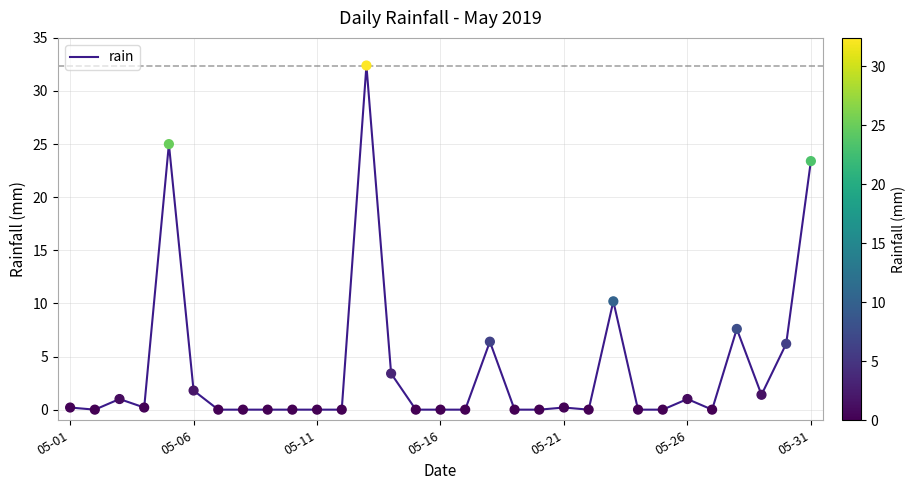

What is the difference between the maximum and minimum values?

32.4